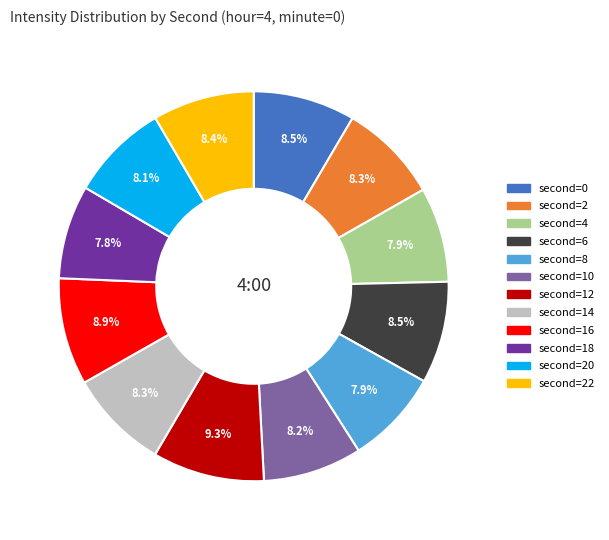

Is there any slice that represents more than half of the pie?

No